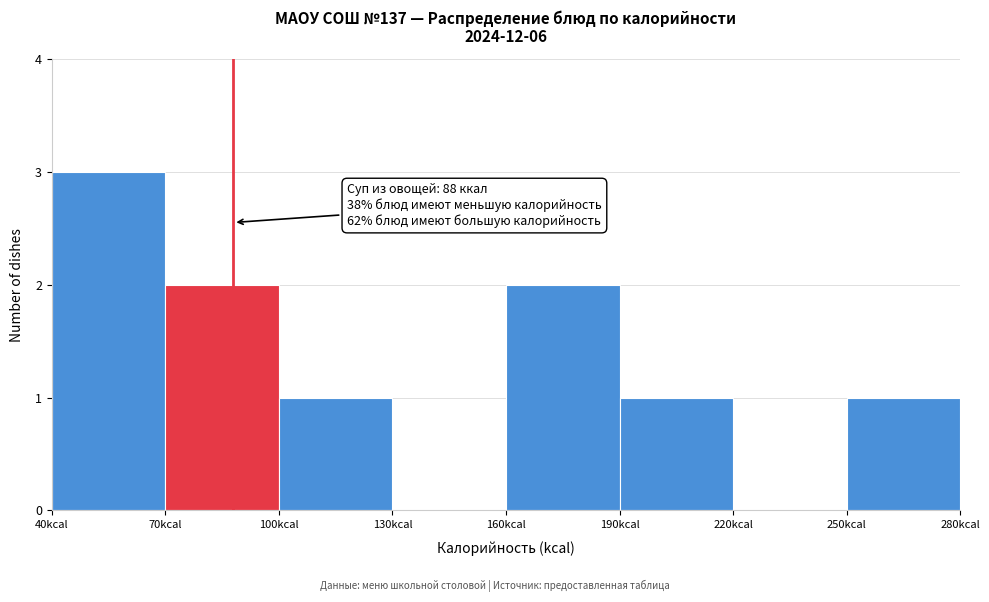

Which range on the x-axis has the tallest bar?

40 to 70